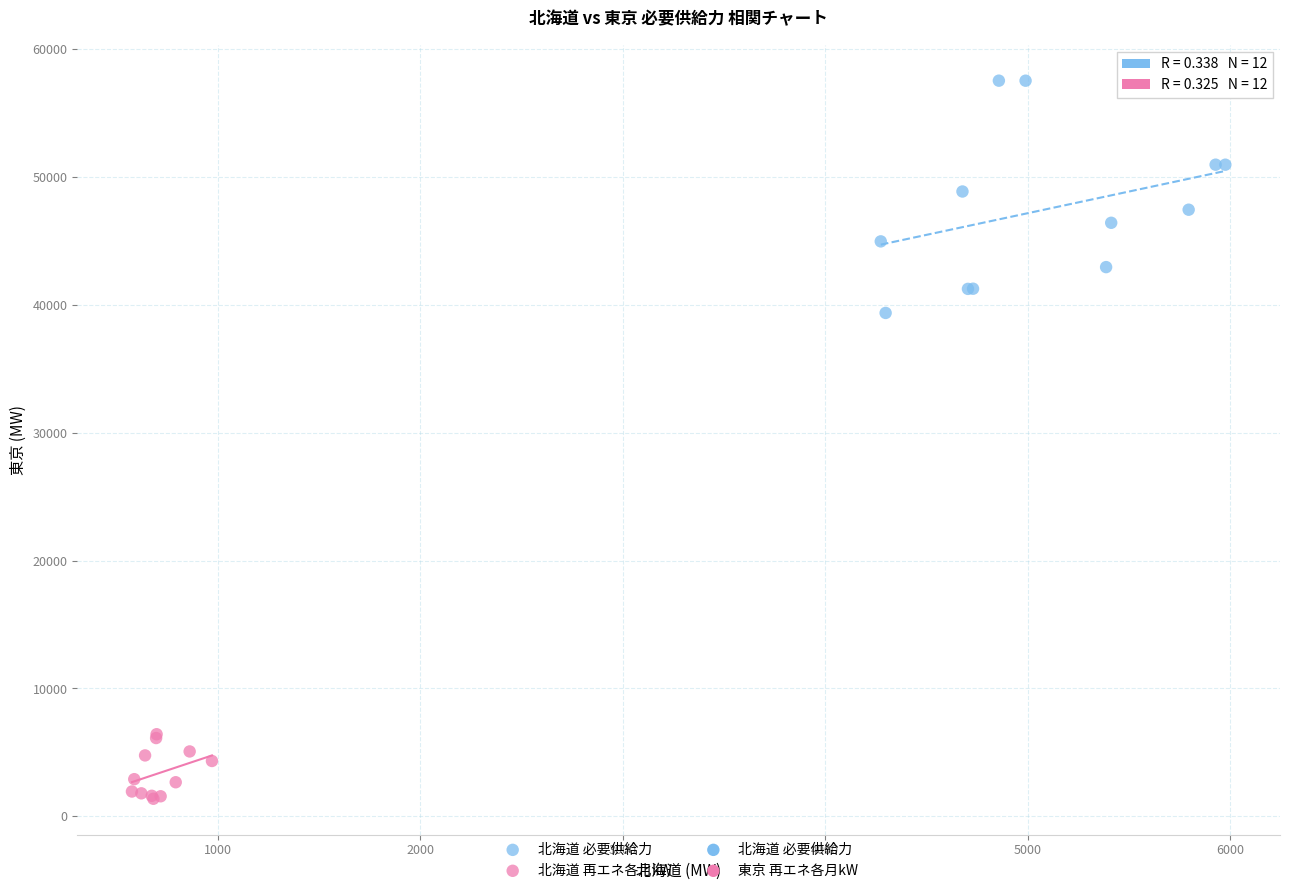

Which series reaches the minimum Y coordinate?

北海道 再エネ各月kW